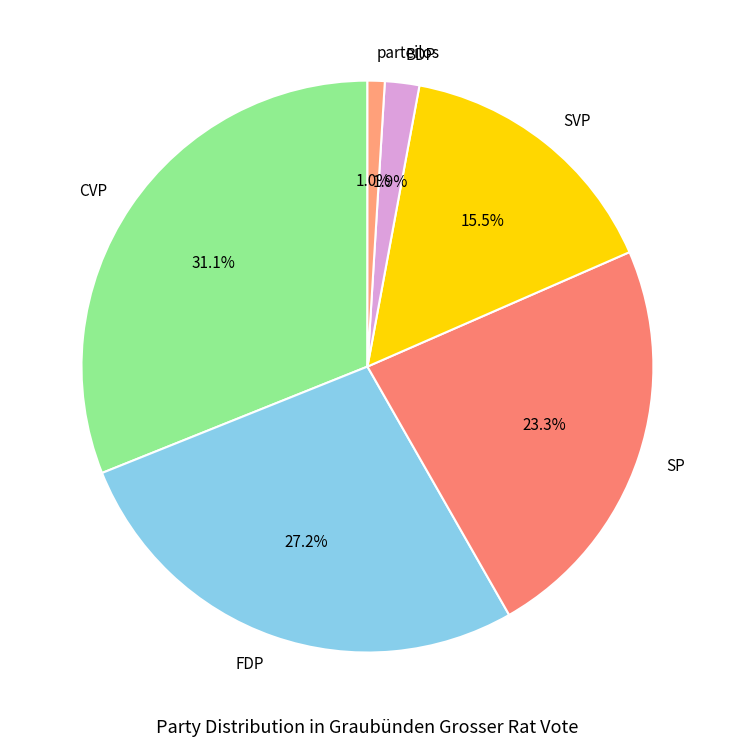

The SP slice represents 23% of the pie. True or false?

True